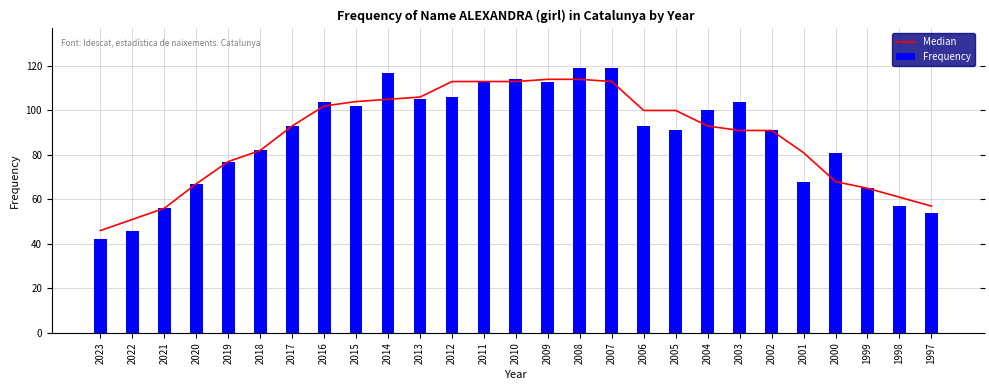

What is the sum of all Median values?

2376